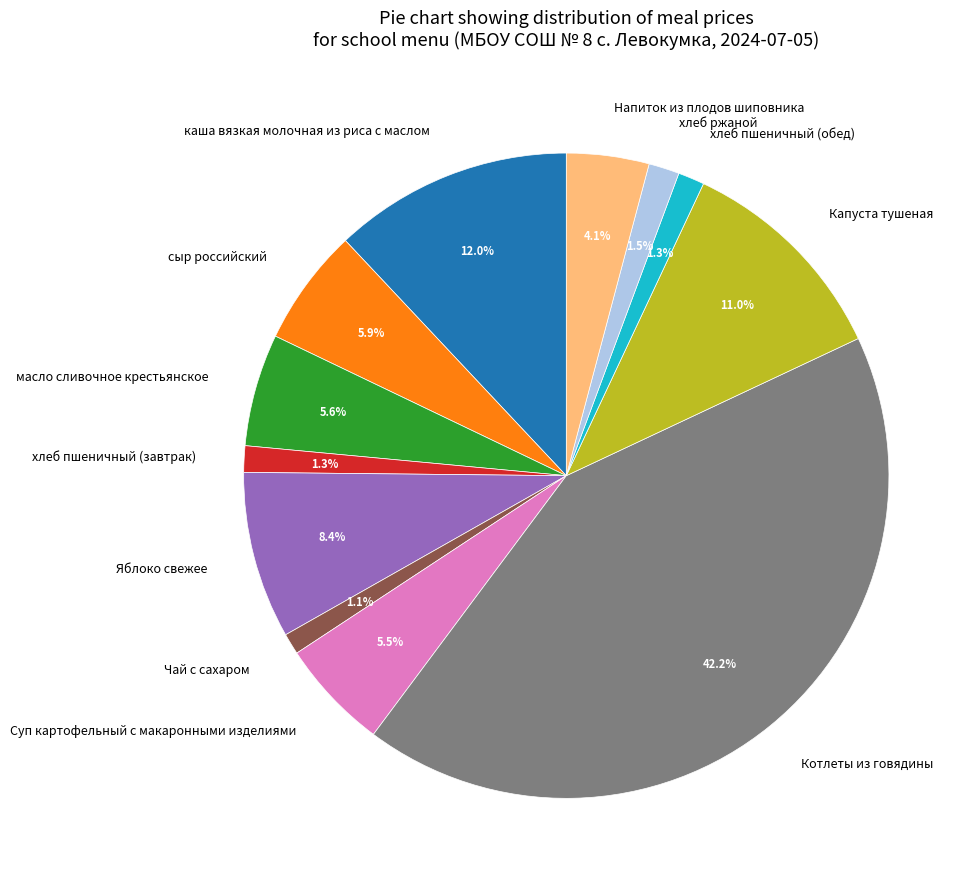

Does Котлеты из говядины account for over 50% of the chart?

No